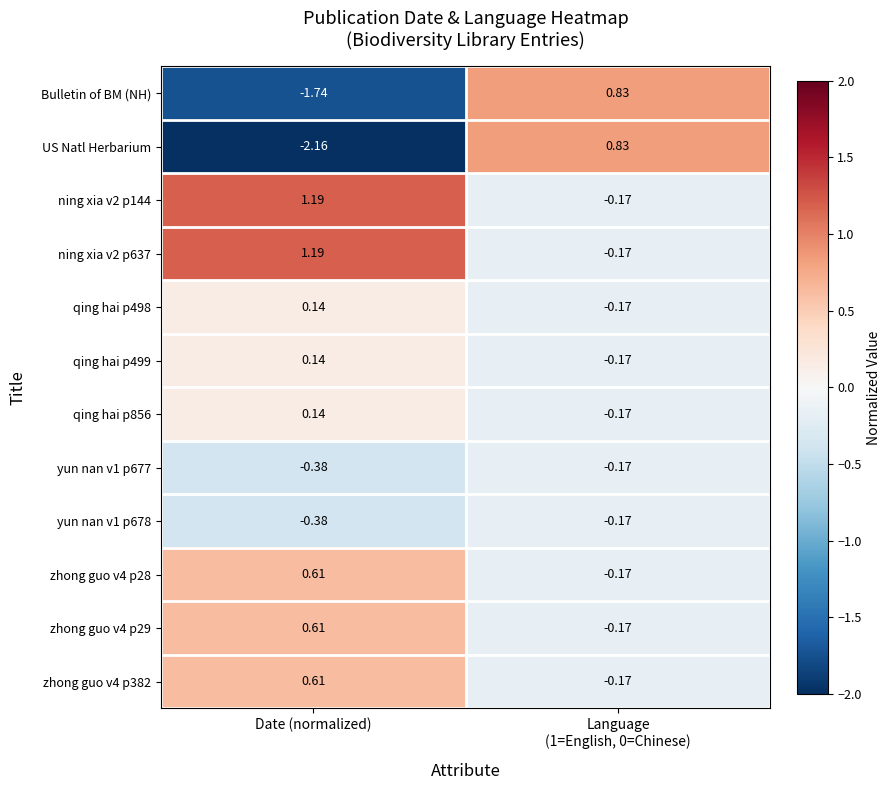

Which label corresponds to the smallest value in the chart?

Date (normalized)